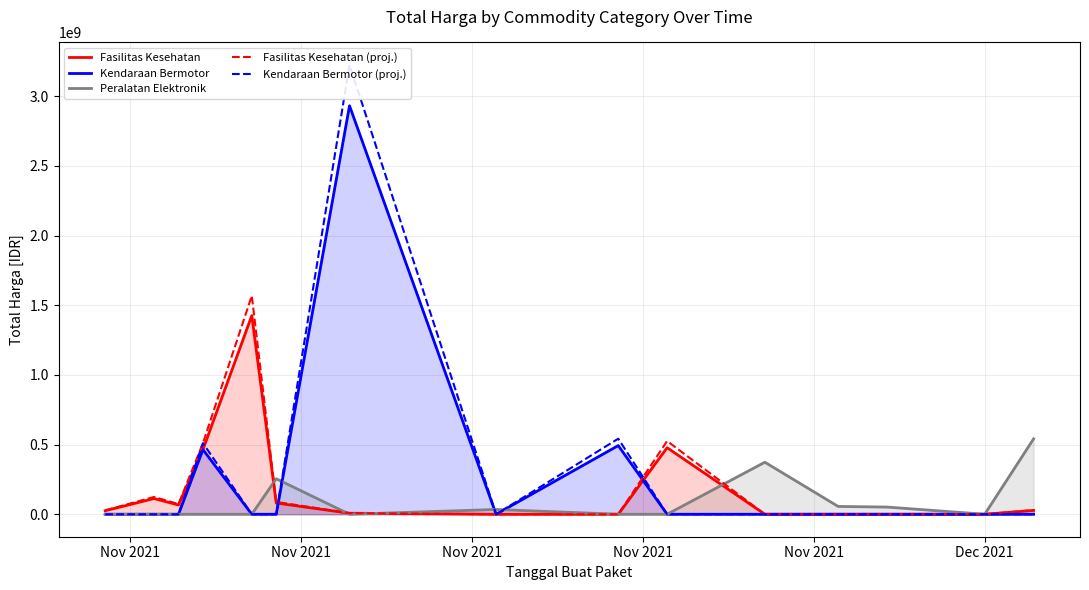

What is the maximum value for Fasilitas Kesehatan (proj.)?

1568454690.0